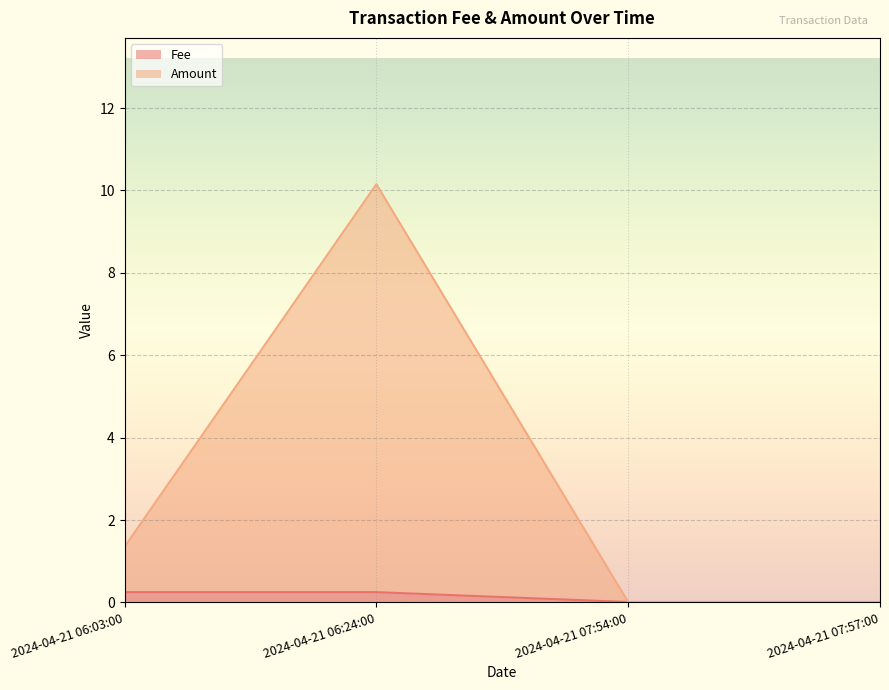

At which category is the sum across all series the highest?

2024-04-21 06:24:00